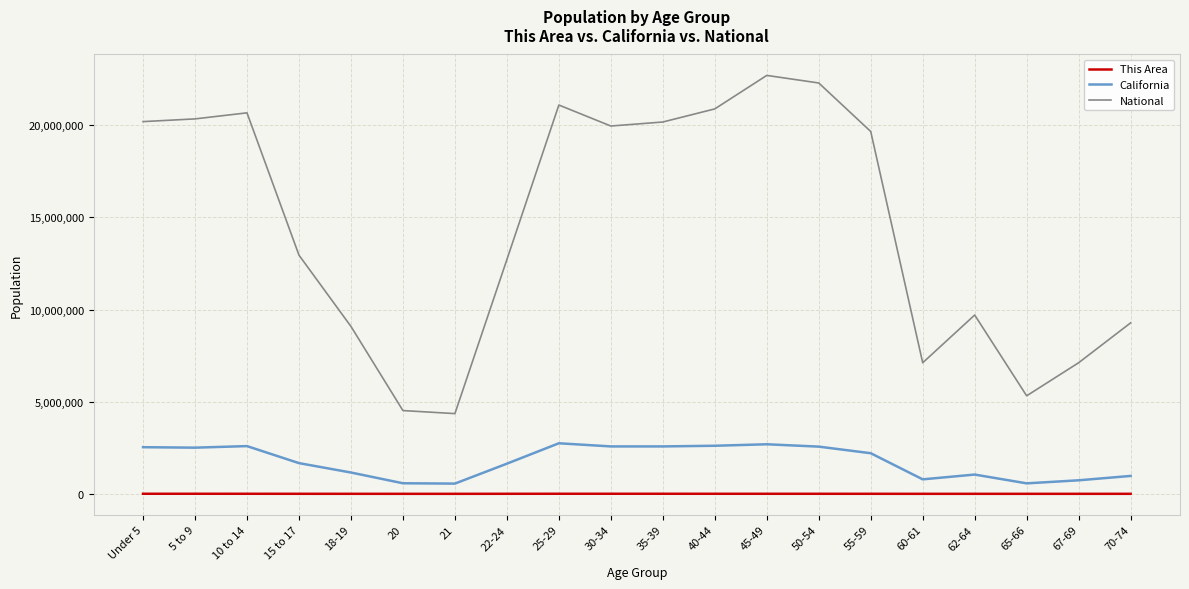

Which series changed the most between 20 and 55-59?

National